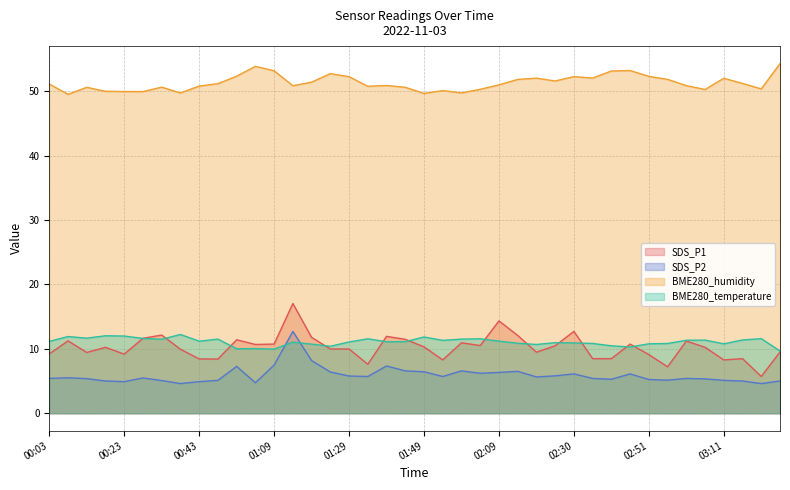

What is the value of the SDS_P1 point at the 38th from the left?

8.5